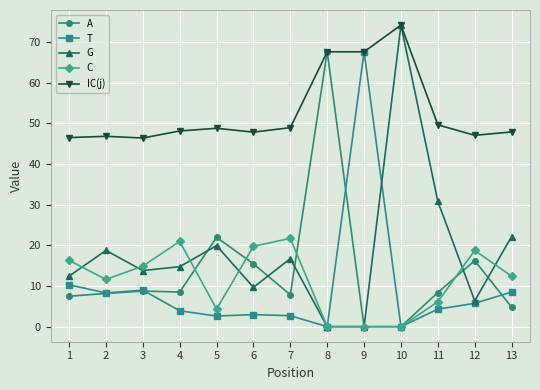

True or false: A has a value of 21.9 at 5.

True